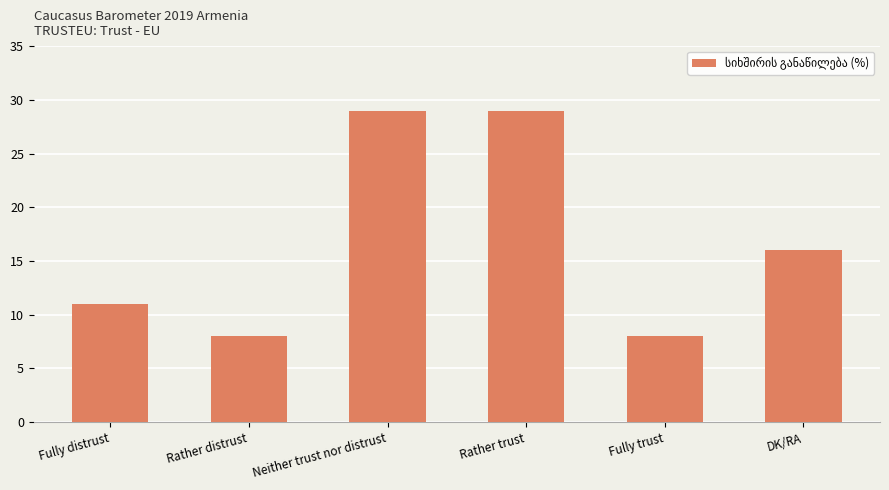

What is the smallest value displayed?

8